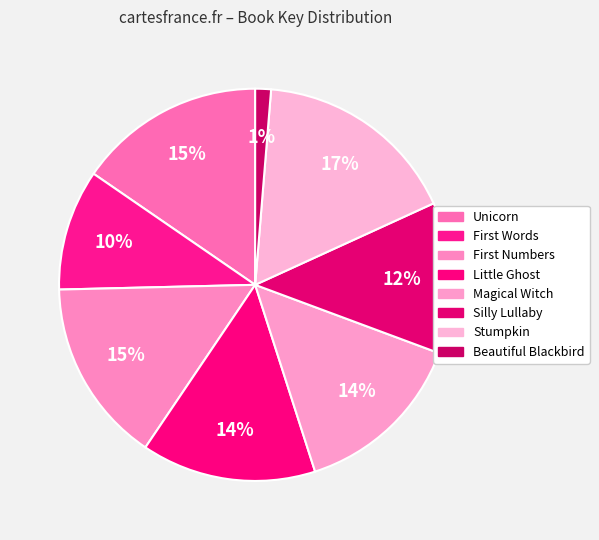

Is it true that Stumpkin is 17% of the pie?

True